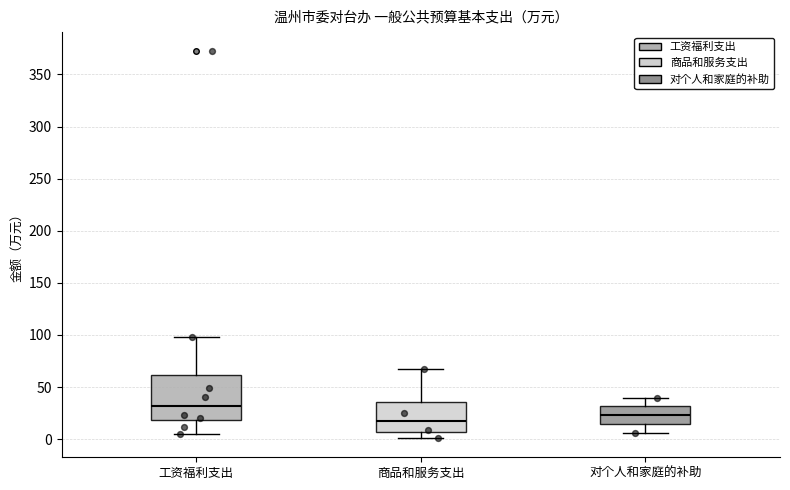

Which box's median line is the lowest?

商品和服务支出